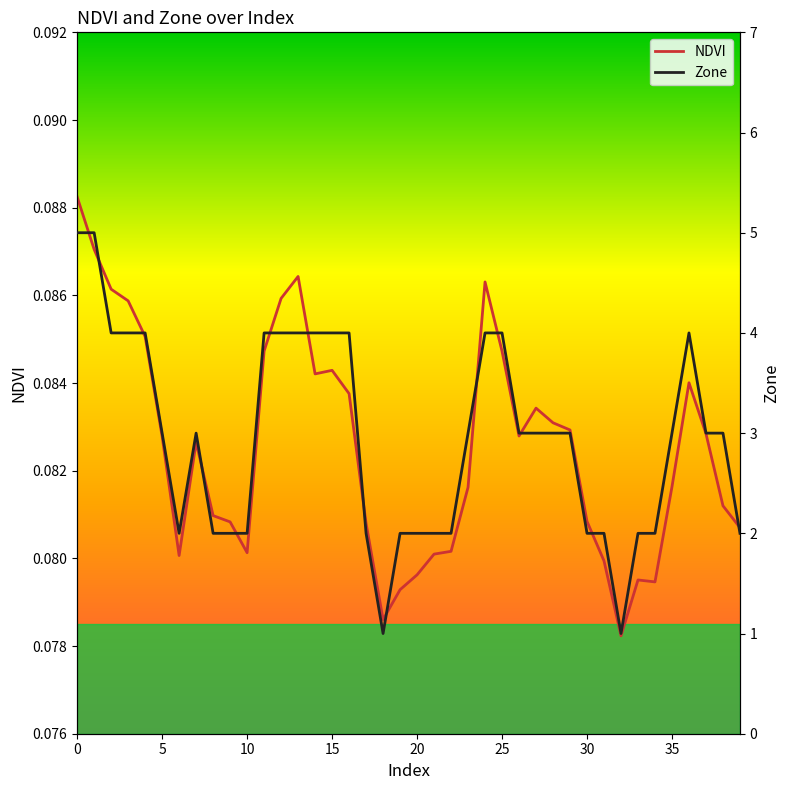

What are all the series names shown in the legend?

NDVI, Zone